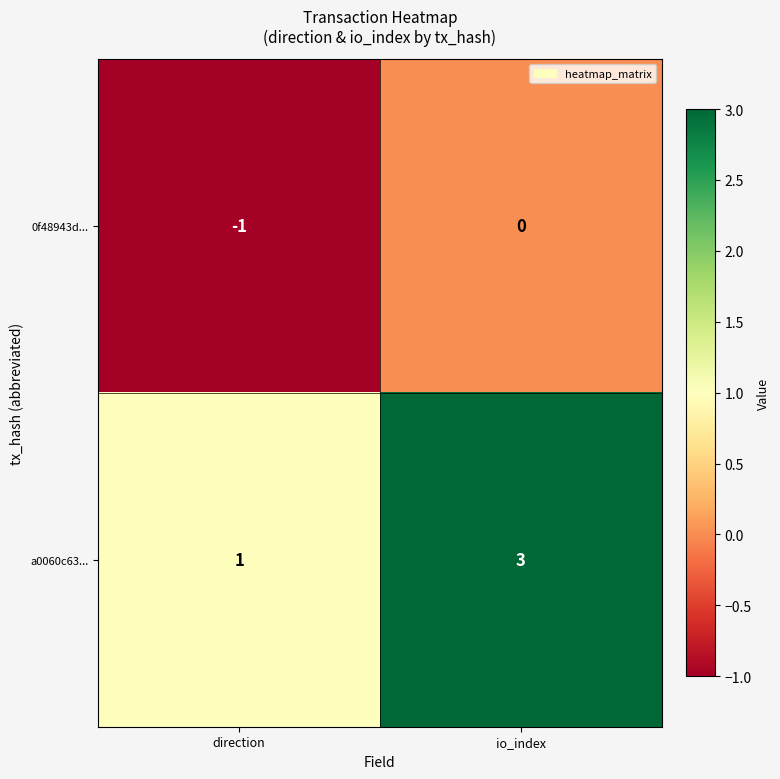

Where is a0060c63... nearest to the value 2?

direction